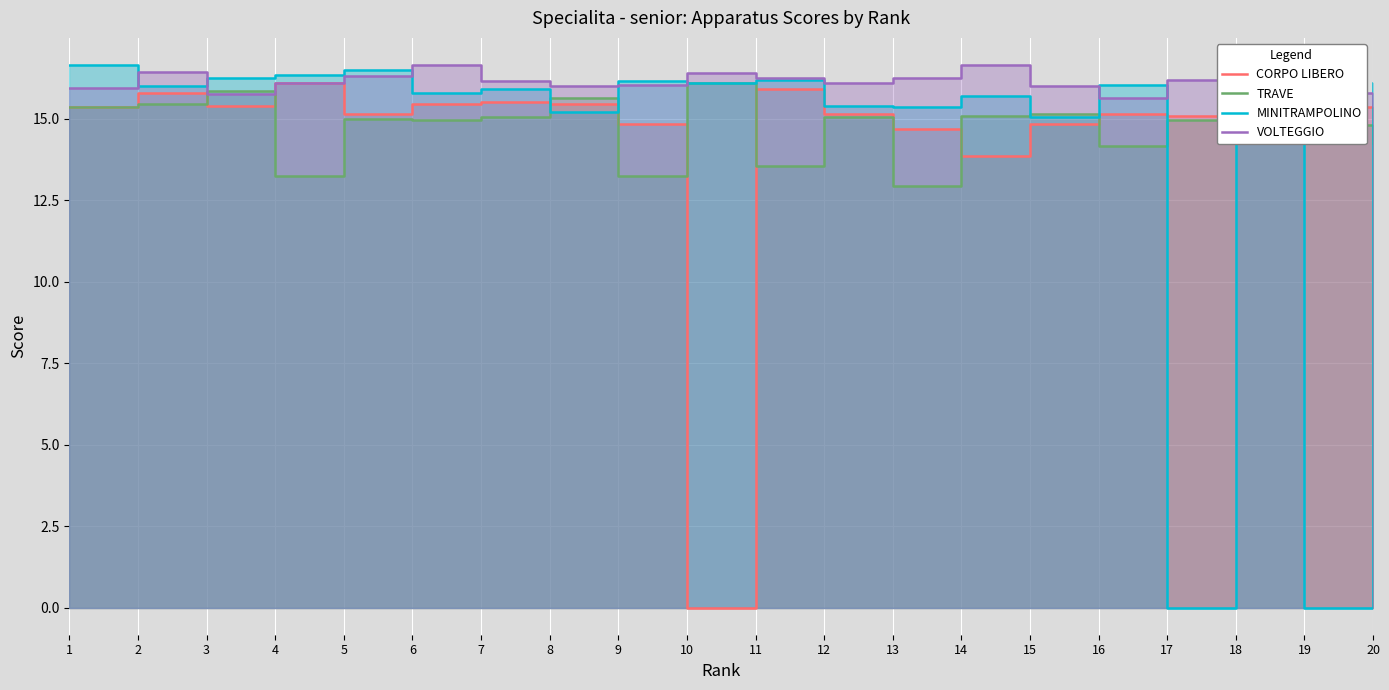

At which category is the sum across all series the highest?

2